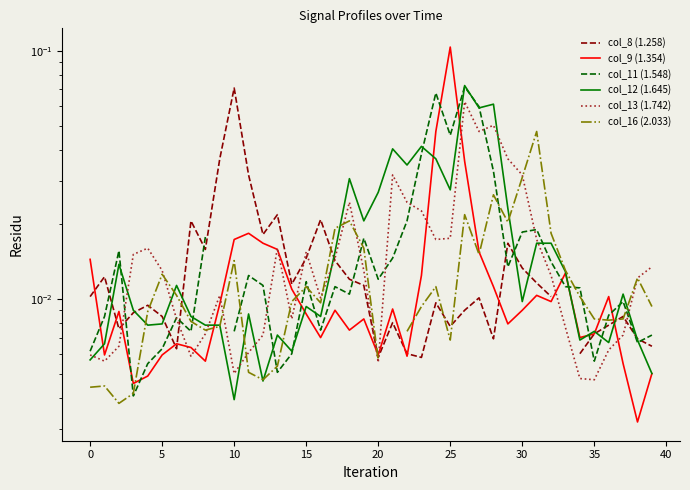

True or false: col_16 (2.033) and col_8 (1.258) cross at least once.

True